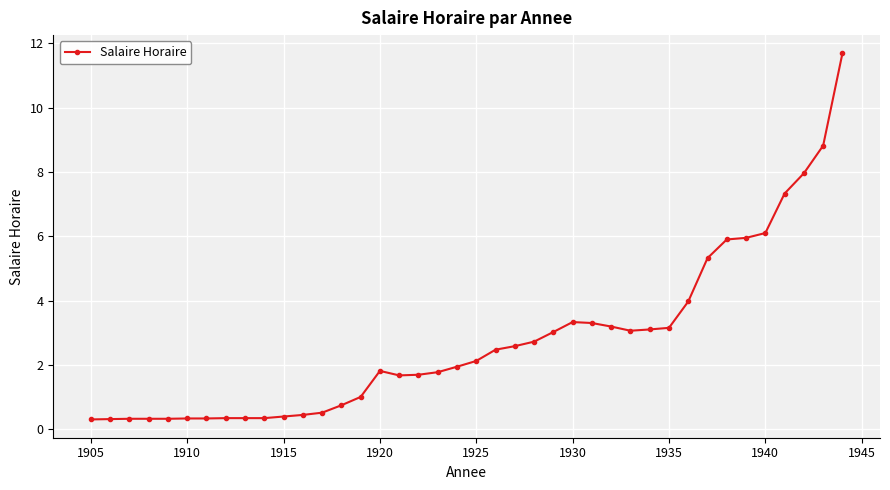

Count the number of categories in the chart.

40